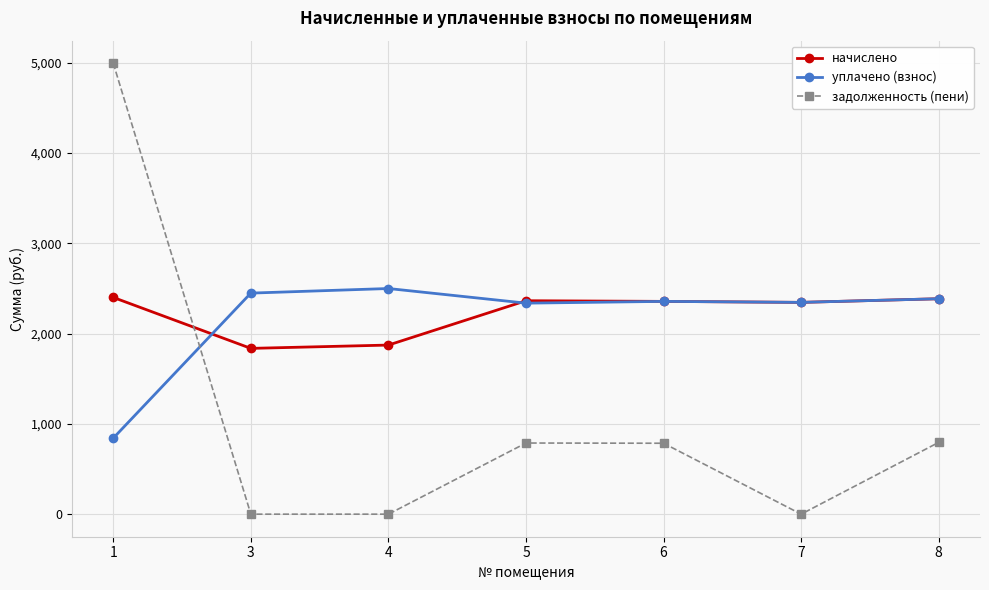

At which label does начислено first exceed 2357?

1